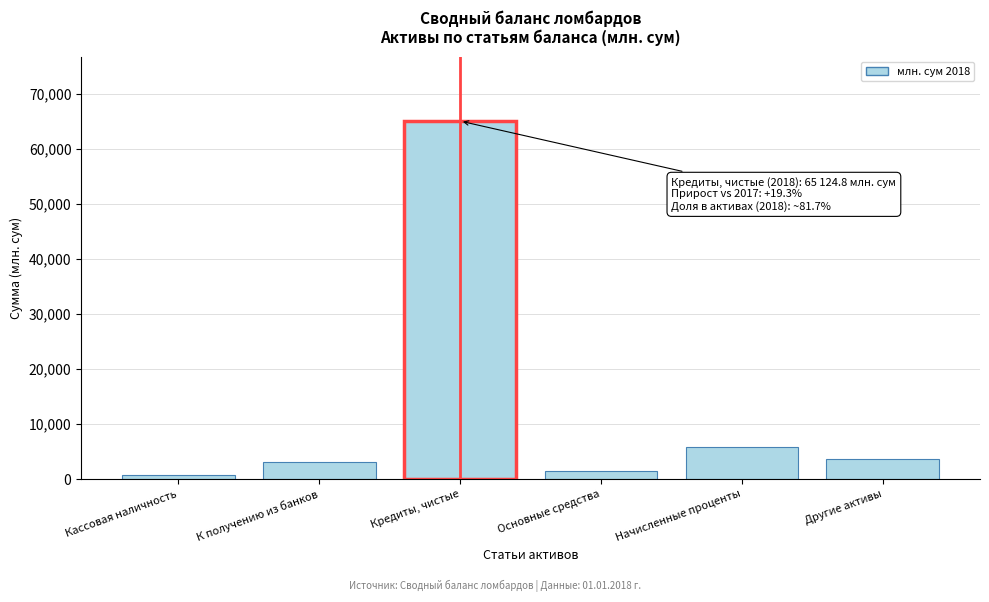

Reading left to right, extract all data points from this chart.

717.0	3063.1	65124.8	1425.6	5778.2	3581.0